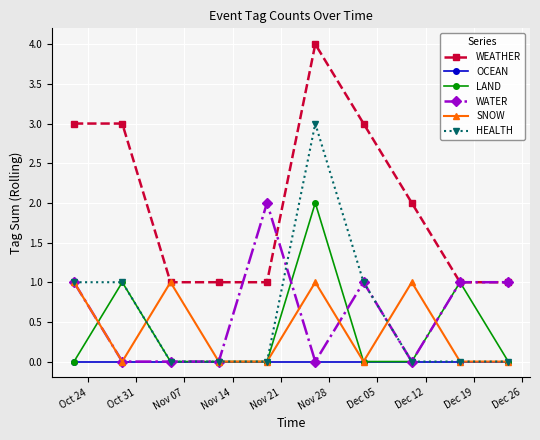

True or false: LAND has more than 0 interior local peaks.

True